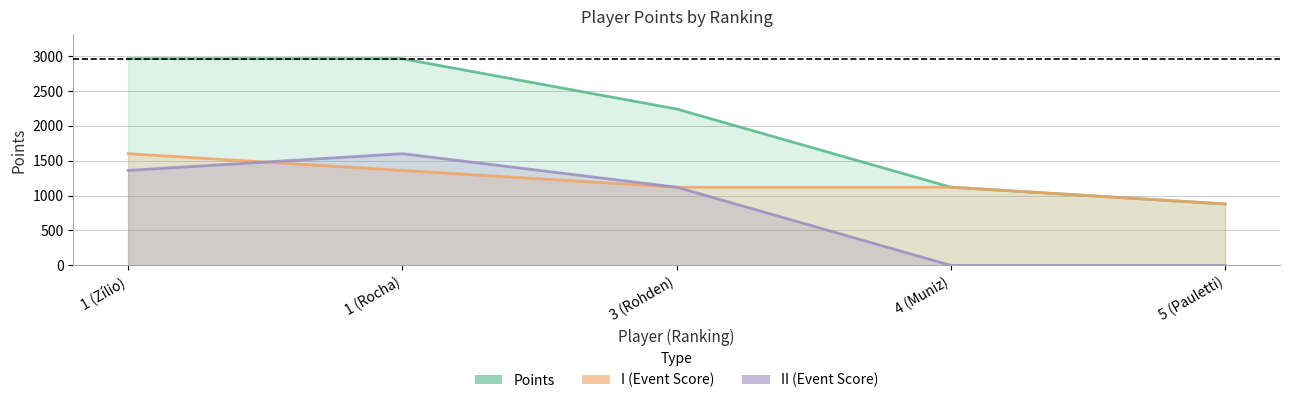

Which series has the largest range (max minus min)?

Points